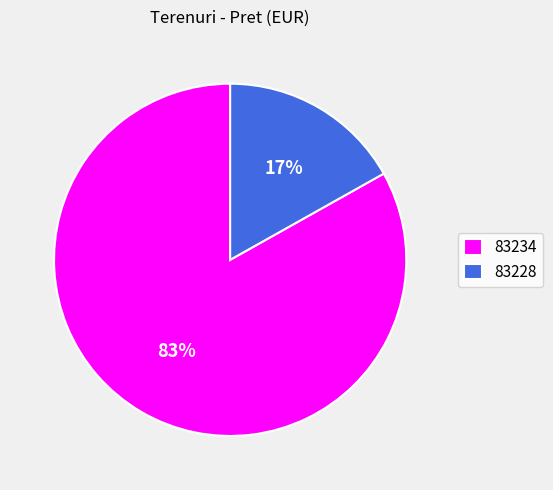

To the nearest percent, what percentage of the pie is 83234?

83%